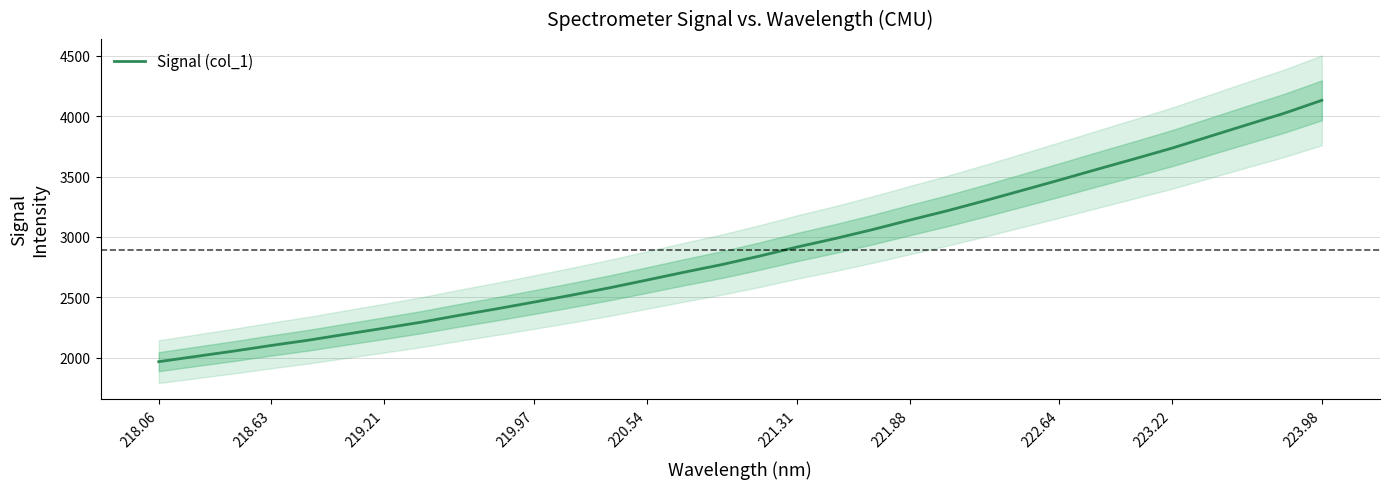

What is the highest value of the Signal (col_1) series?

4131.4